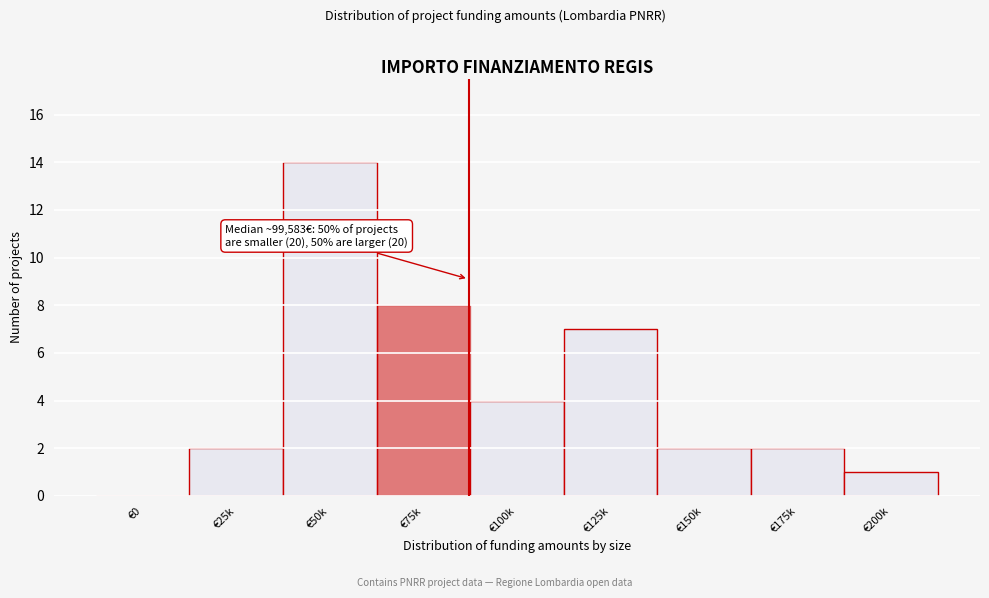

Reading left to right, transcribe all the data shown in this chart.

€0=0	€25k=2	€50k=14	€75k=8	€100k=4	€125k=7	€150k=2	€175k=2	€200k=1